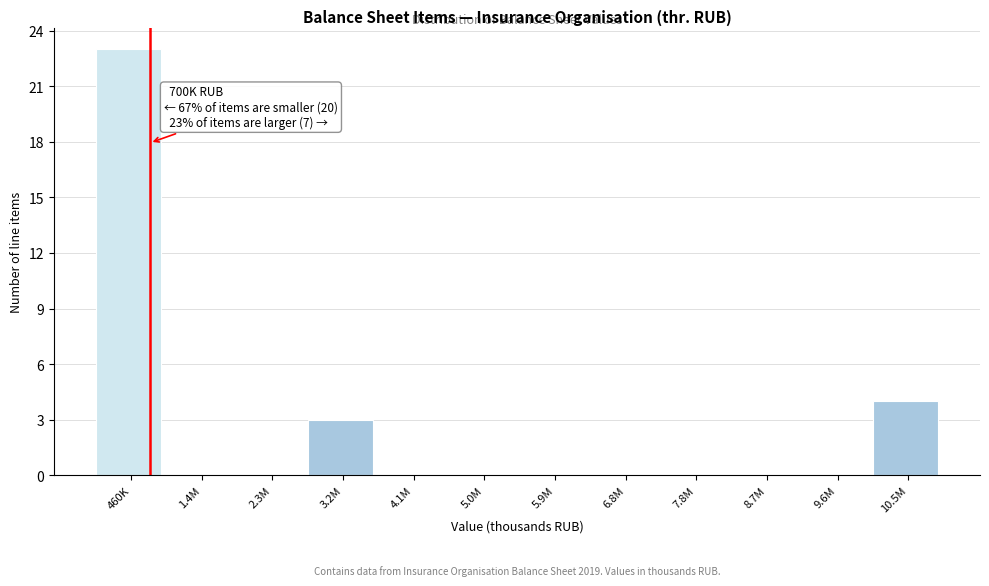

Reading right to left, transcribe all the data shown in this chart.

10.5M=4	9.6M=0	8.7M=0	7.8M=0	6.8M=0	5.9M=0	5.0M=0	4.1M=0	3.2M=3	2.3M=0	1.4M=0	460K=23